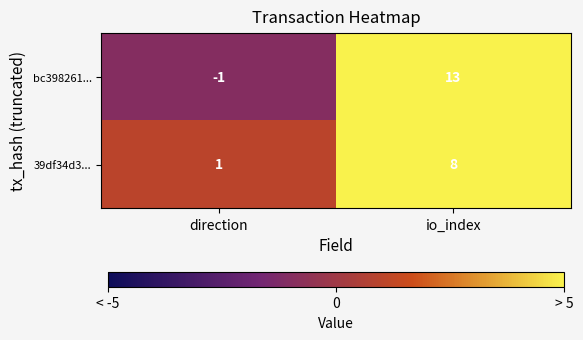

Which series has the largest total across all categories?

bc398261...